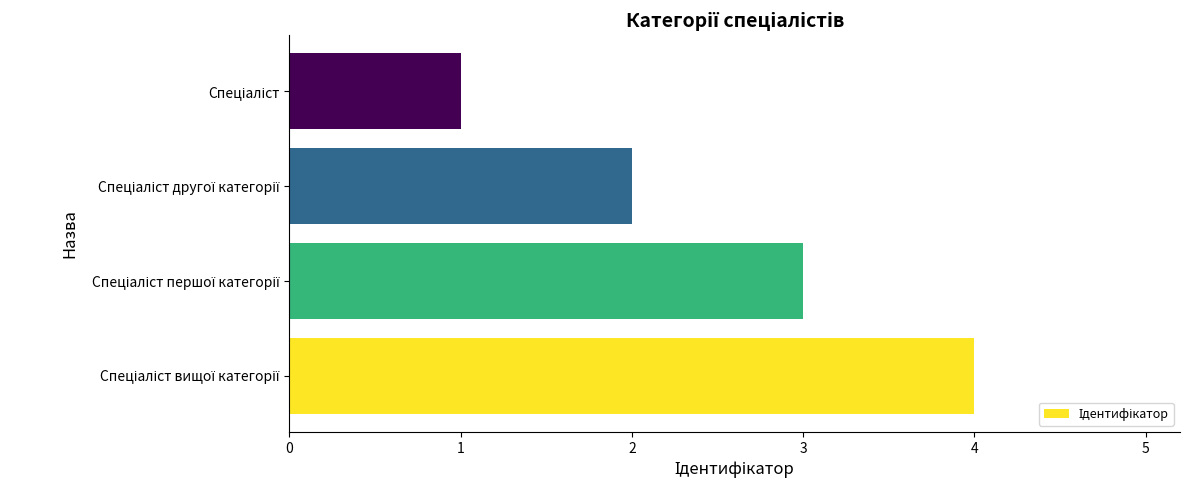

What is the difference between the maximum and minimum values?

3